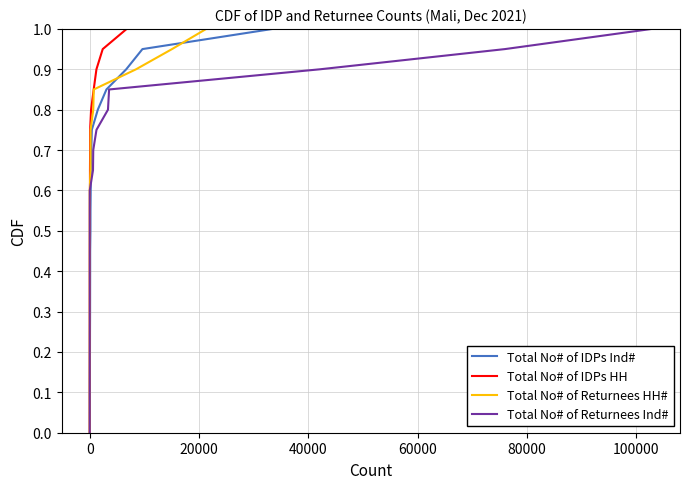

What is the highest value of the Total No# of IDPs Ind# series?

1.0